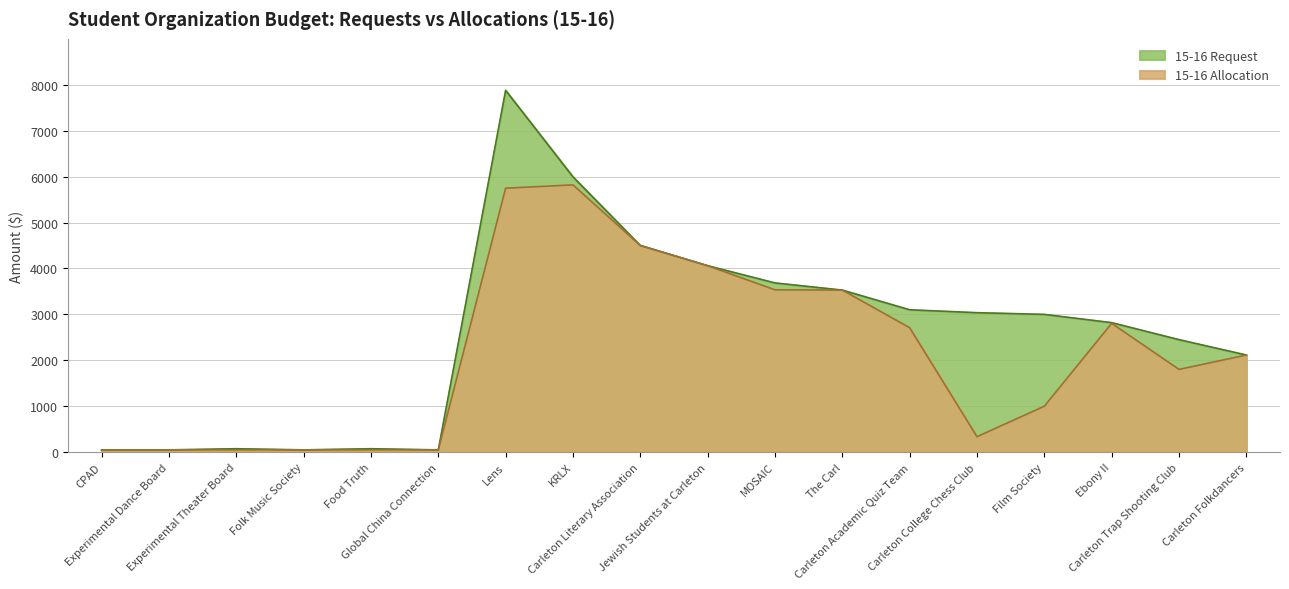

What is the average value of the 15-16 Allocation series?

2126